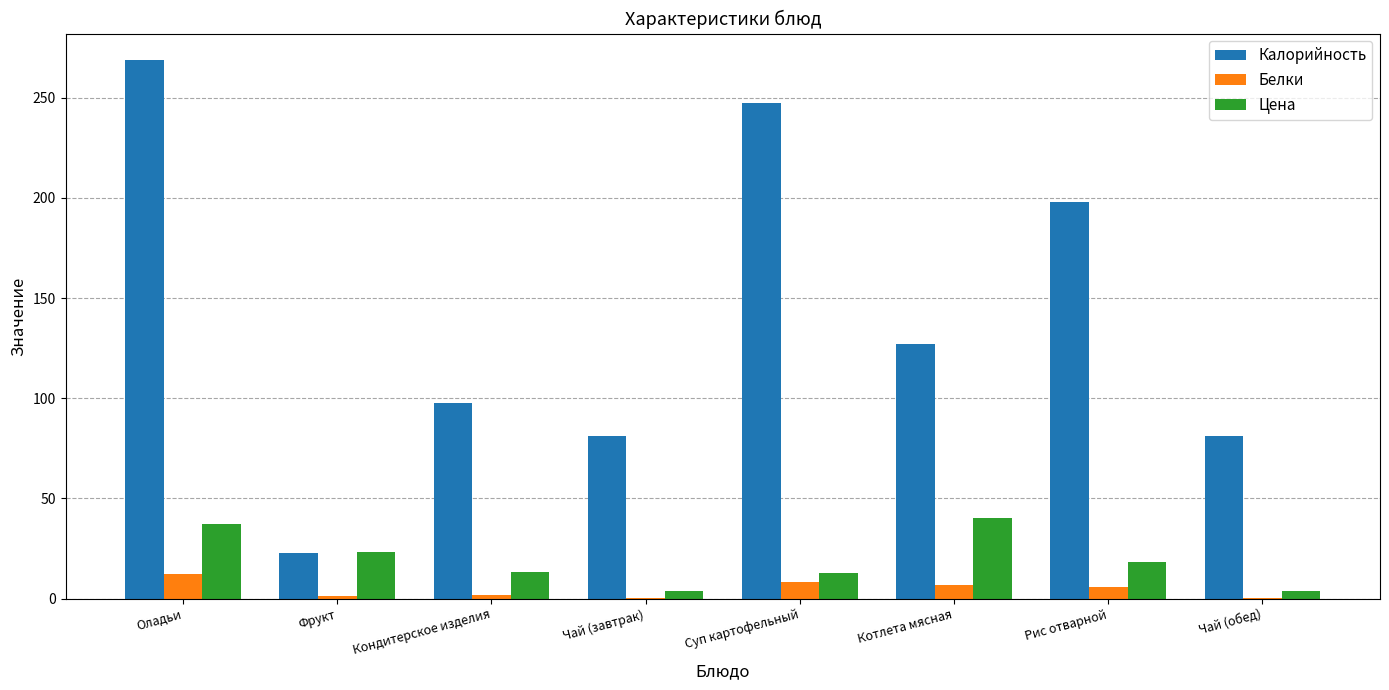

How many data points in Белки are above 5?

4